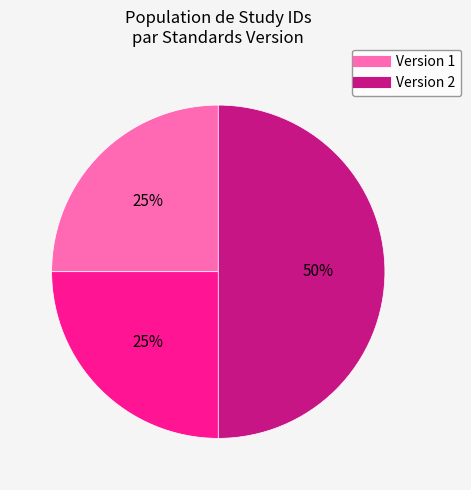

To the nearest percent, what is the difference between the largest and smallest slice percentages?

25%